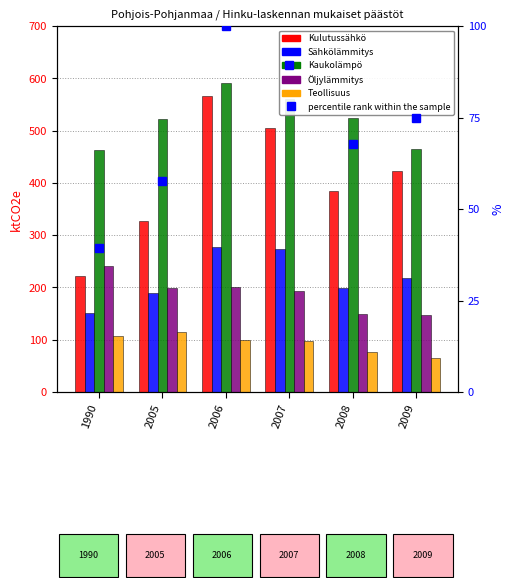

Reading left to right, list all the values displayed in this chart.

Kulutussähkö: 222.5	326.3	565.8	505.9	383.6	423.5
Sähkölämmitys: 150.6	190.2	276.4	273.7	198.3	217.7
Kaukolämpö: 463.5	522.2	590.2	561.2	523.7	464.6
Öljylämmitys: 240.8	198.2	201.1	192.6	149.9	148.1
Teollisuus: 108.0	114.7	98.8	96.9	76.6	64.9
percentile rank within the sample: 39.3	57.7	100.0	89.4	67.8	74.9